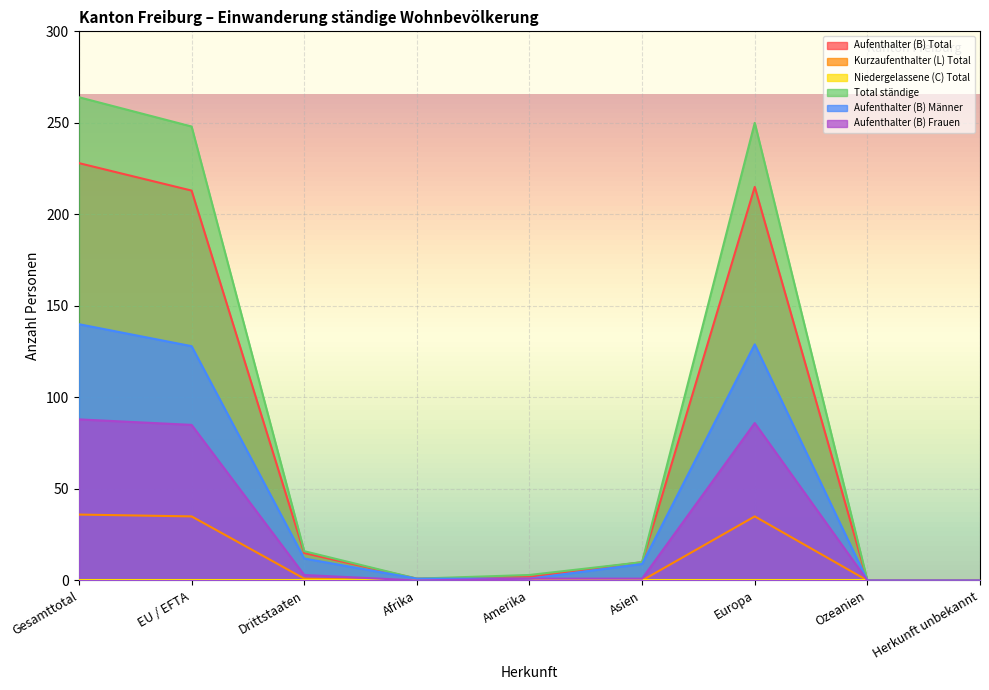

True or false: Aufenthalter (B) Männer and Aufenthalter (B) Frauen intersect in this chart.

False